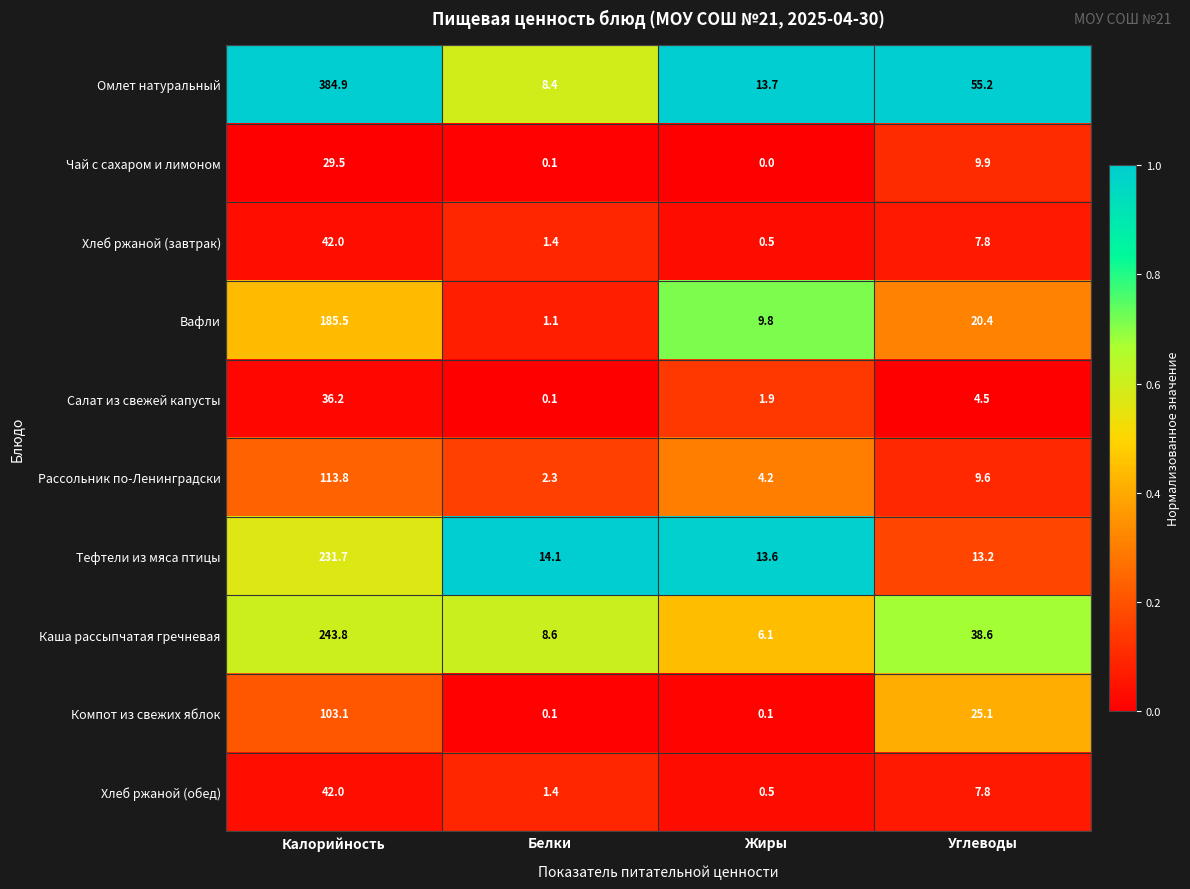

What is the difference between the maximum and second lowest values in the Хлеб ржаной (обед) series?

40.6